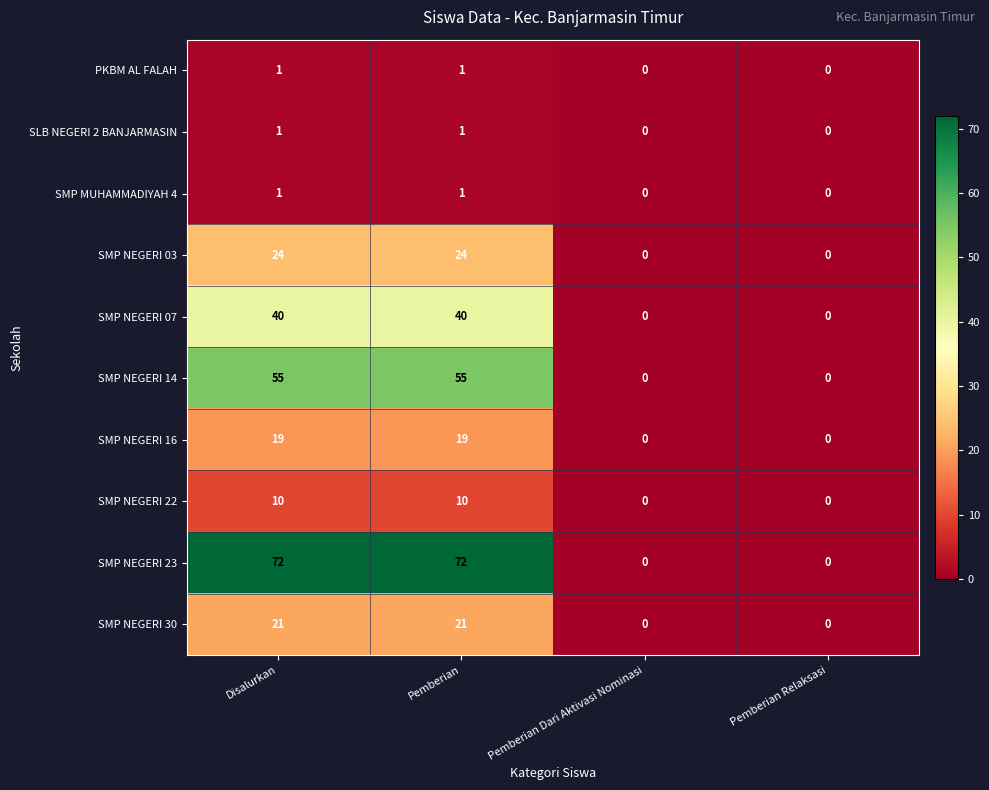

At how many categories does at least one series exceed 16?

2